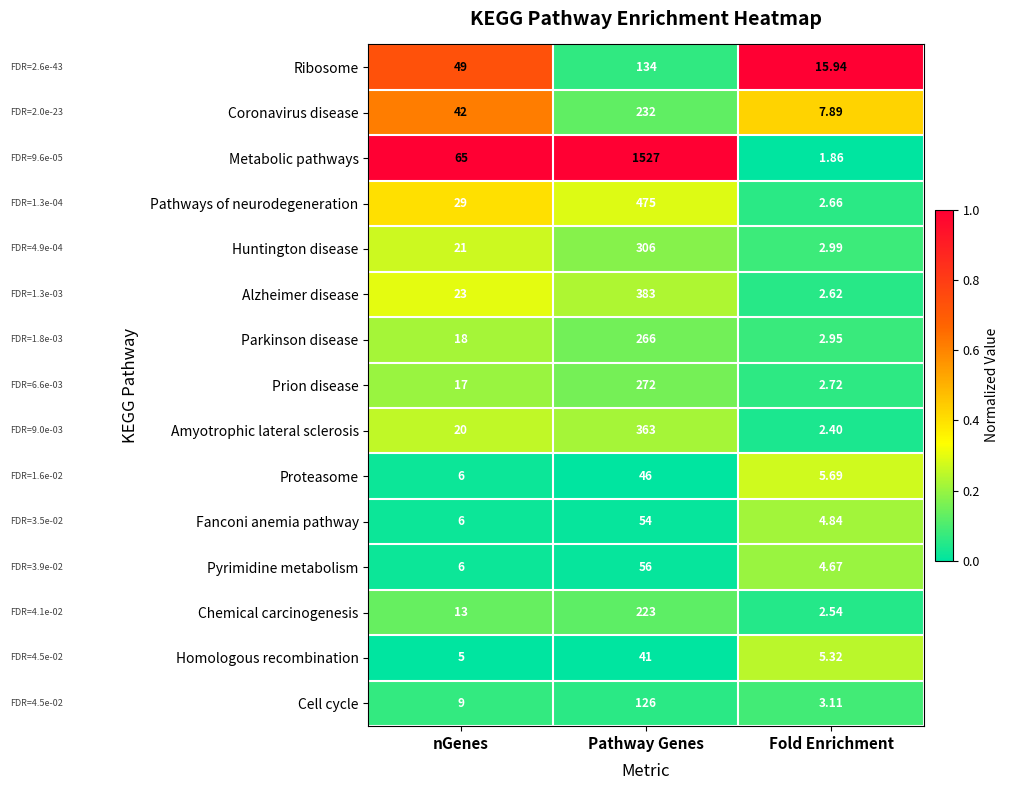

What is the difference between the highest and lowest values at Pathway Genes?

1486.0